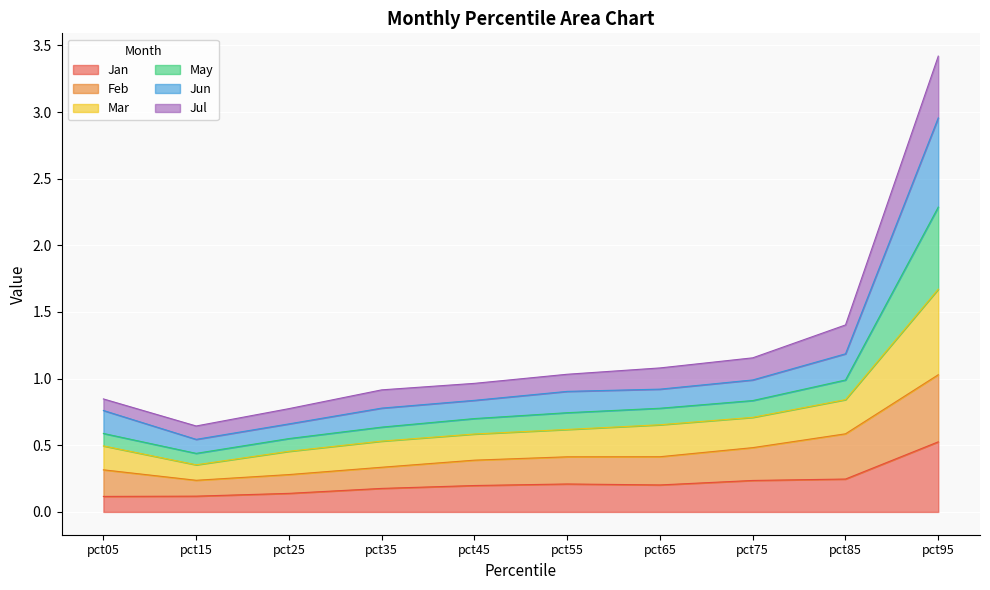

What is the total value across all series at pct95?

3.4